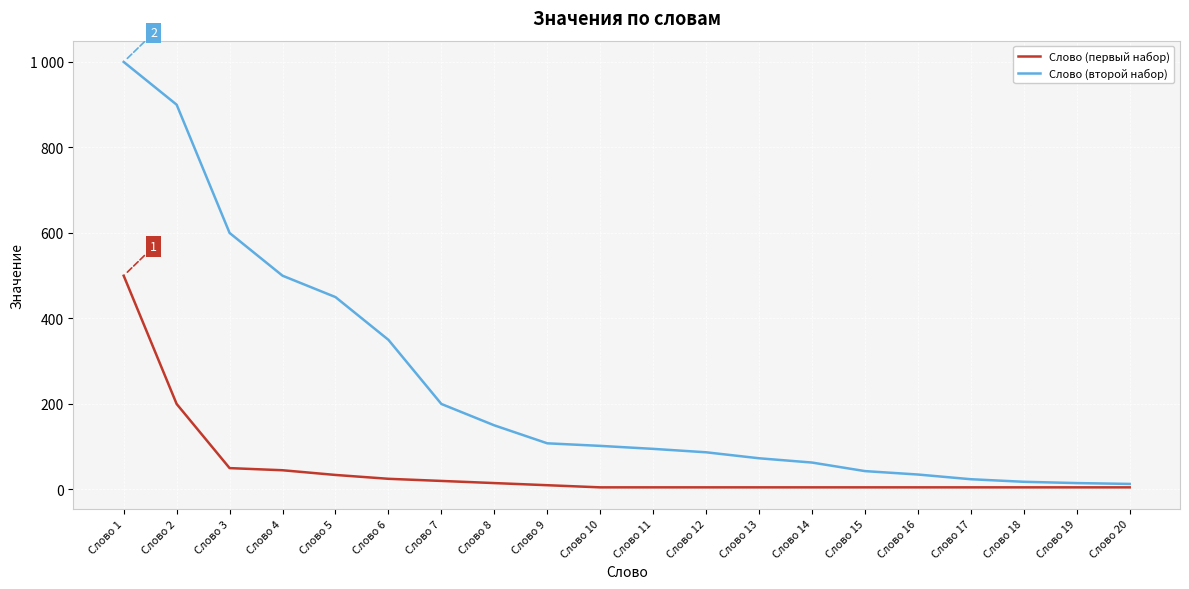

List the labels in order of Слово (первый набор) value, smallest first.

Слово 10, Слово 11, Слово 12, Слово 13, Слово 14, Слово 15, Слово 16, Слово 17, Слово 18, Слово 19, Слово 20, Слово 9, Слово 8, Слово 7, Слово 6, Слово 5, Слово 4, Слово 3, Слово 2, Слово 1